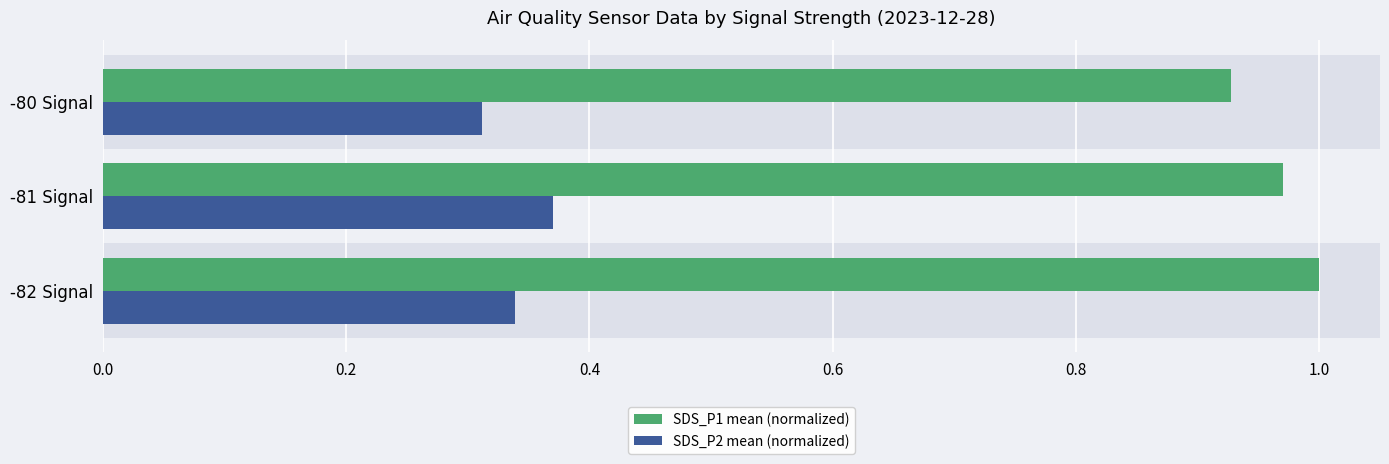

What is the total value across all series at -80 Signal?

1.2